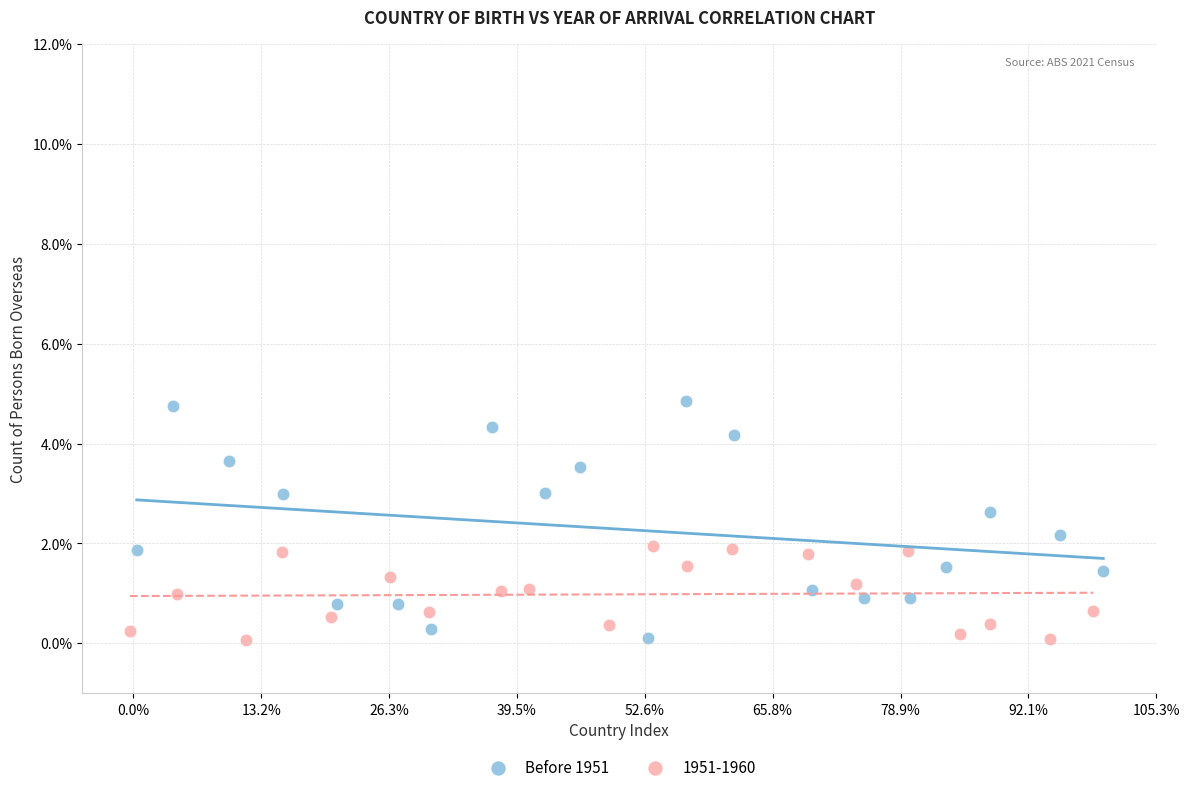

What are all the series names shown in the legend?

Before 1951, 1951-1960